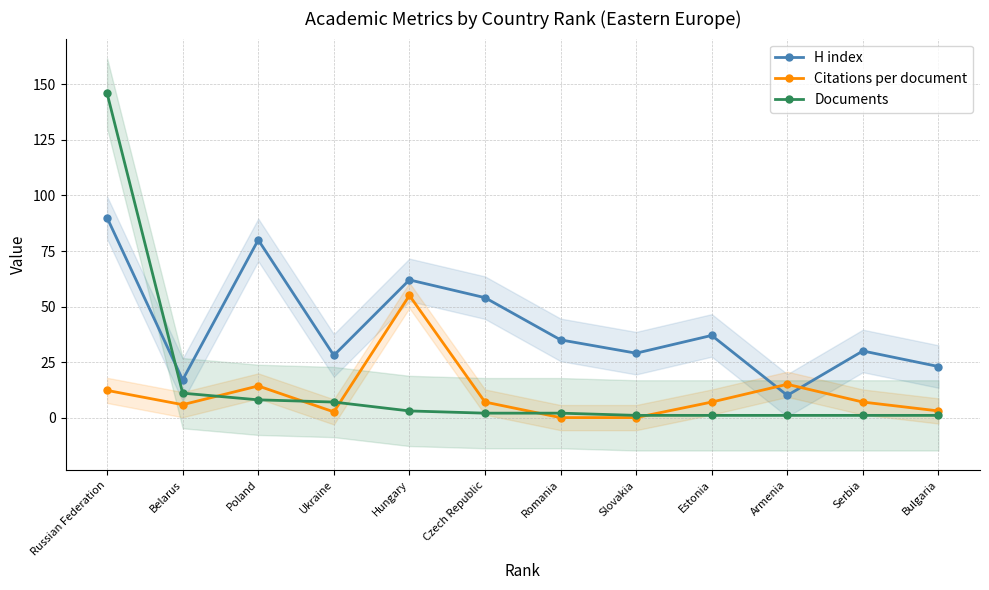

The Citations per document series shows 14.2 at Poland. True or false?

True